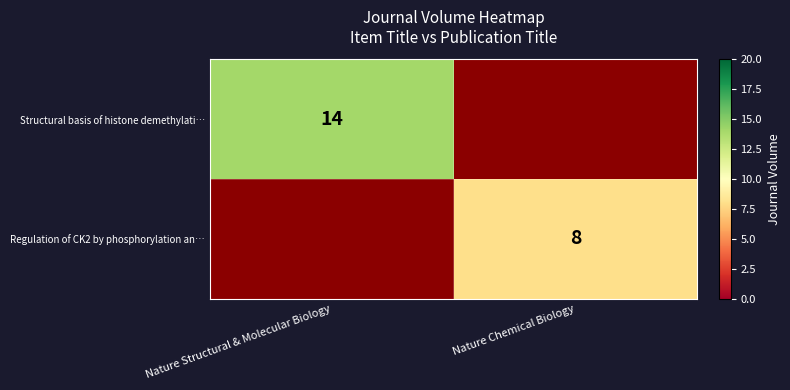

Is it true that Regulation of CK2 by phosphorylation an… equals 8 at Nature Chemical Biology?

True